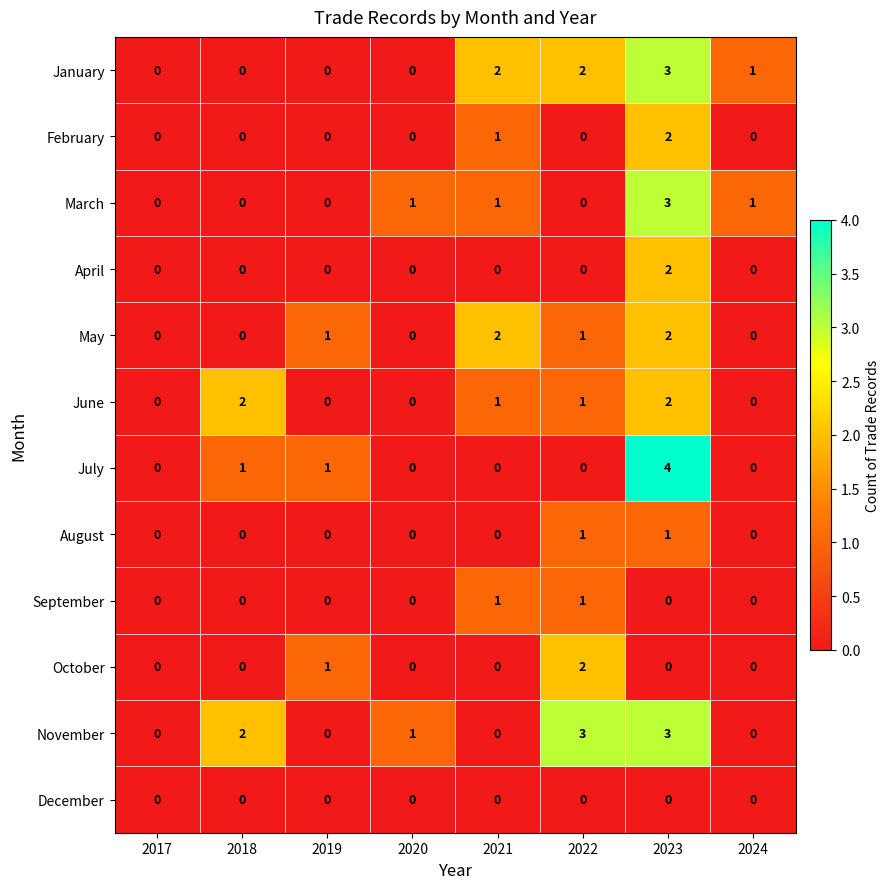

True or false: July has a value of 4 at 2023.

True